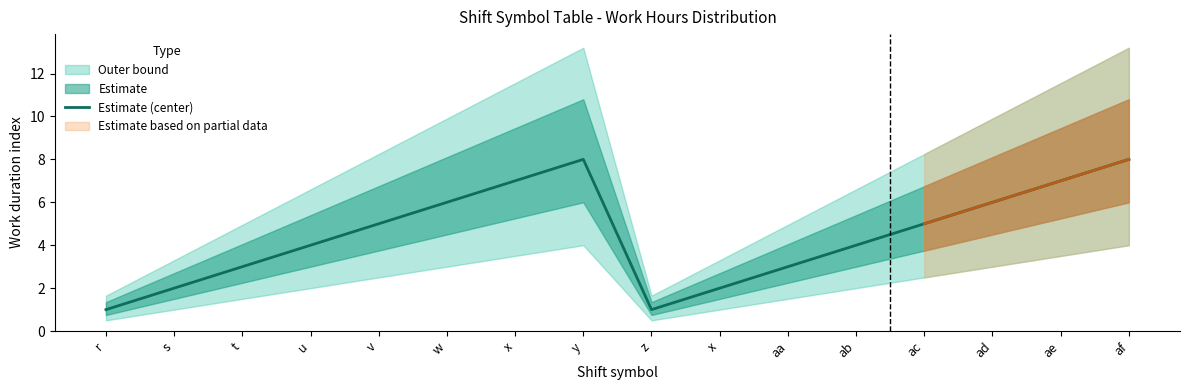

What is the label of the 10th point from the left?

x